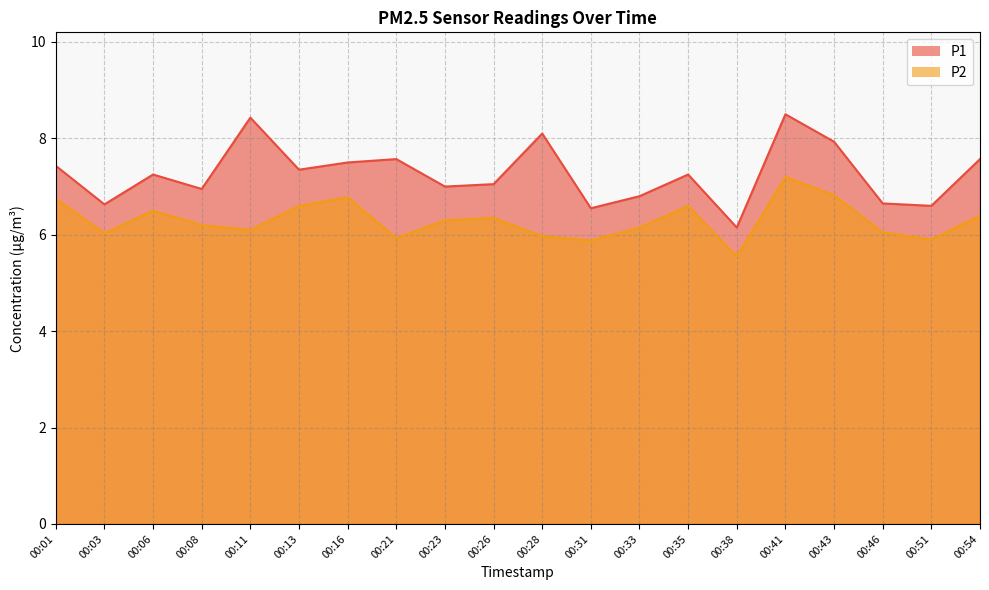

Which category has the lowest value across all series?

00:38